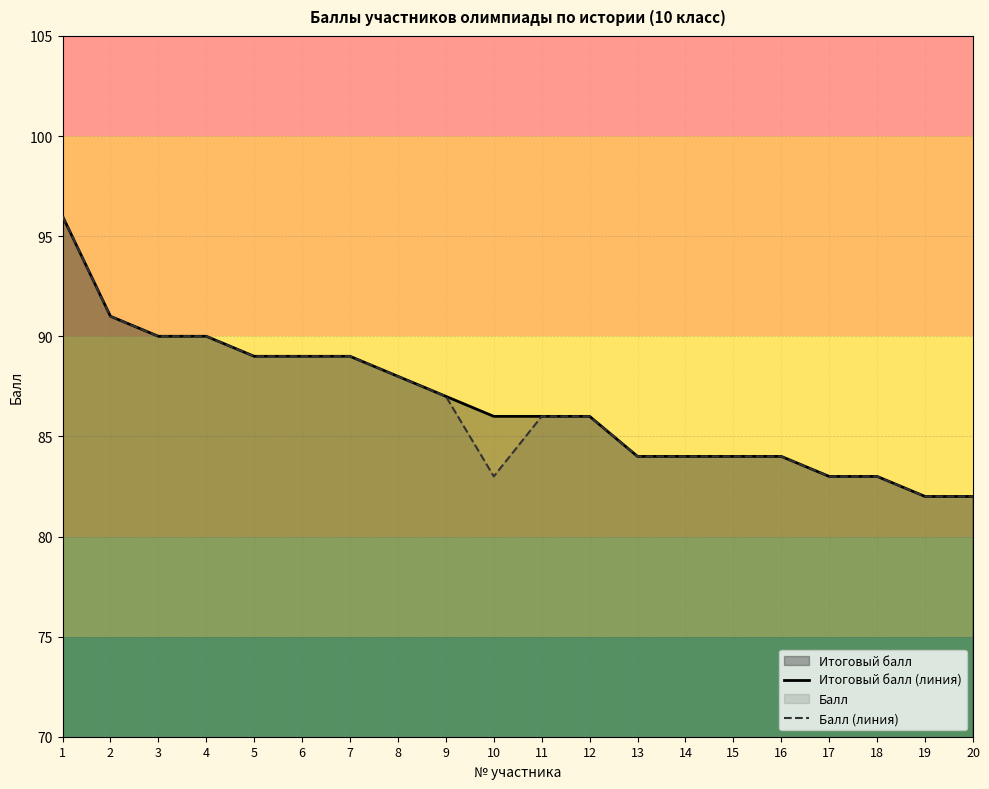

Which has a higher value, 2 or 7?

2